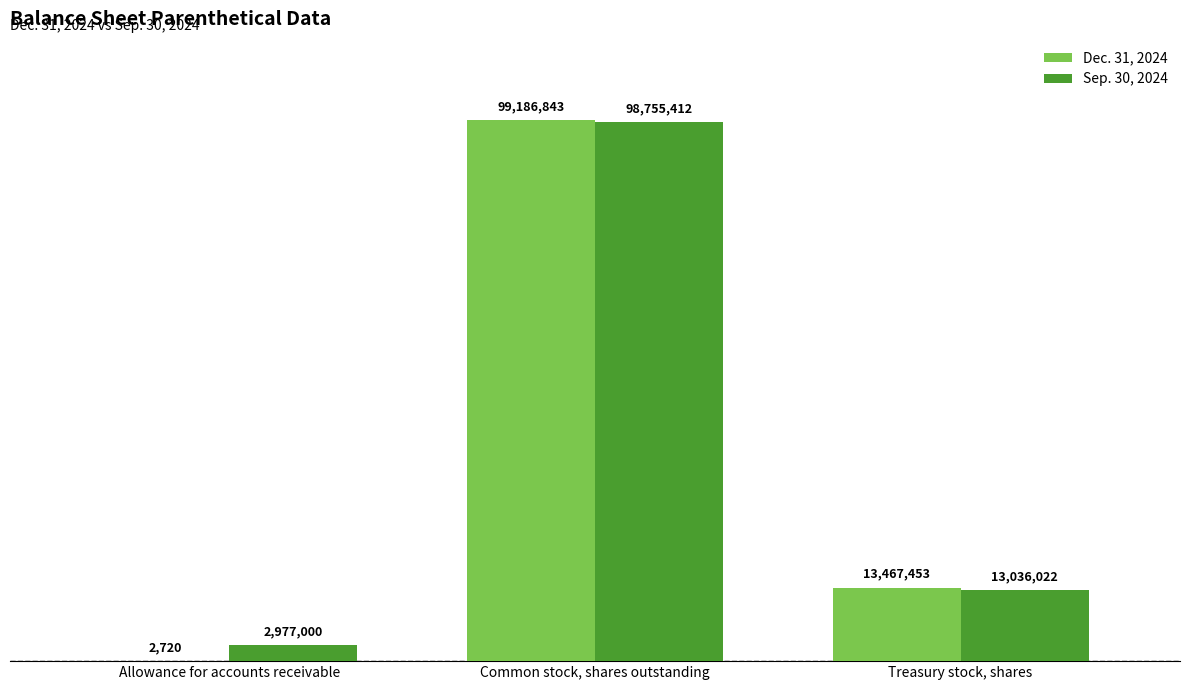

The Sep. 30, 2024 series shows 2977000 at Allowance for accounts receivable. True or false?

True